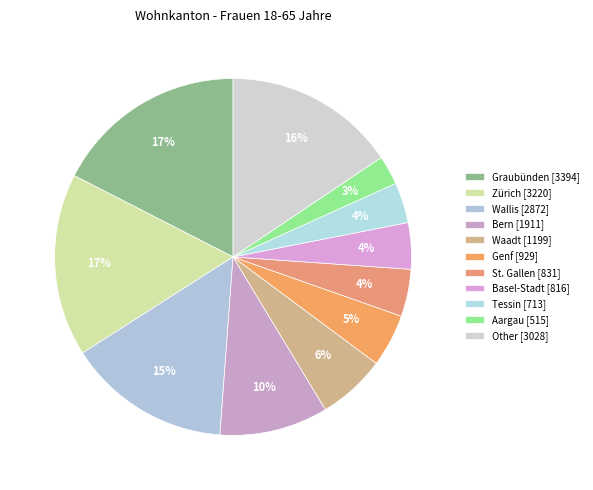

Count the number of slices in the pie.

11